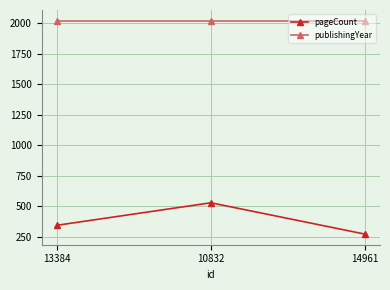

At which label does pageCount reach its minimum?

14961